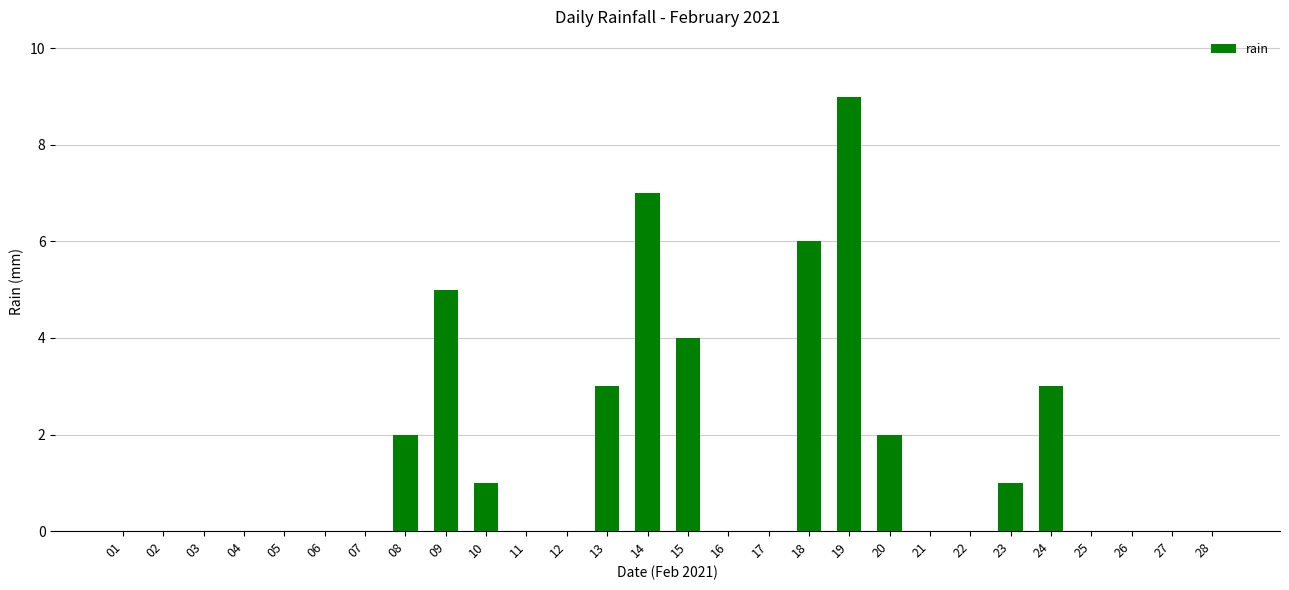

What is the change in value from 04 to 19?

+9